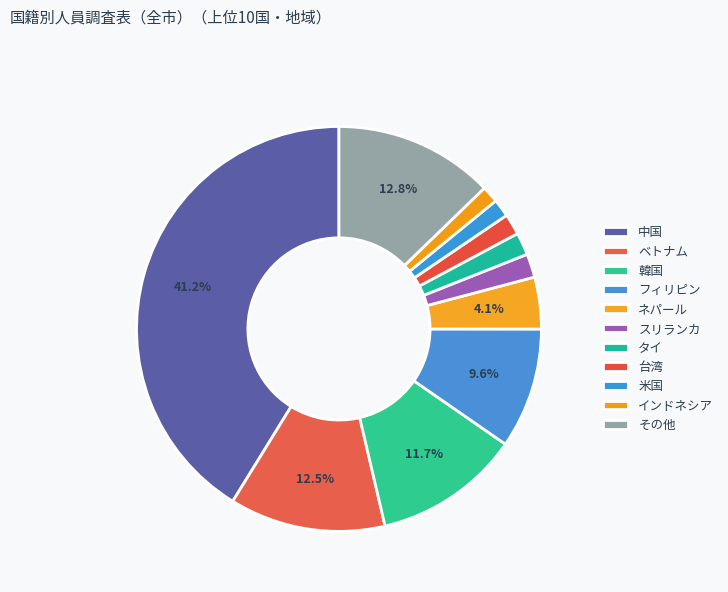

The フィリピン slice represents 10% of the pie. True or false?

True